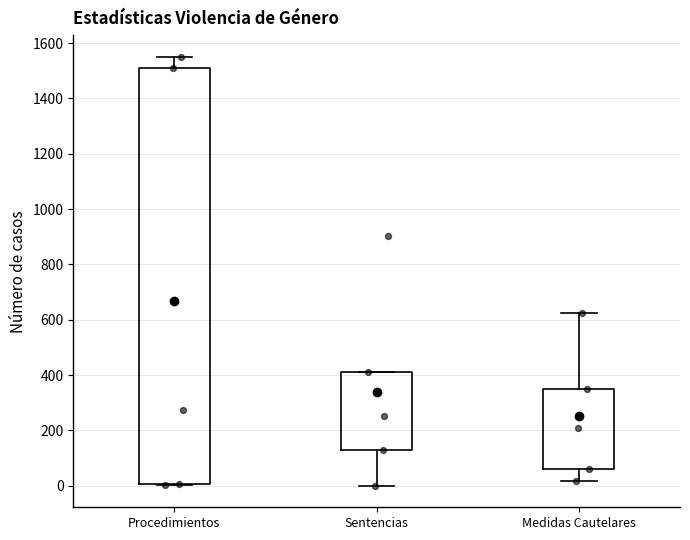

Which box's median line is the highest?

Procedimientos